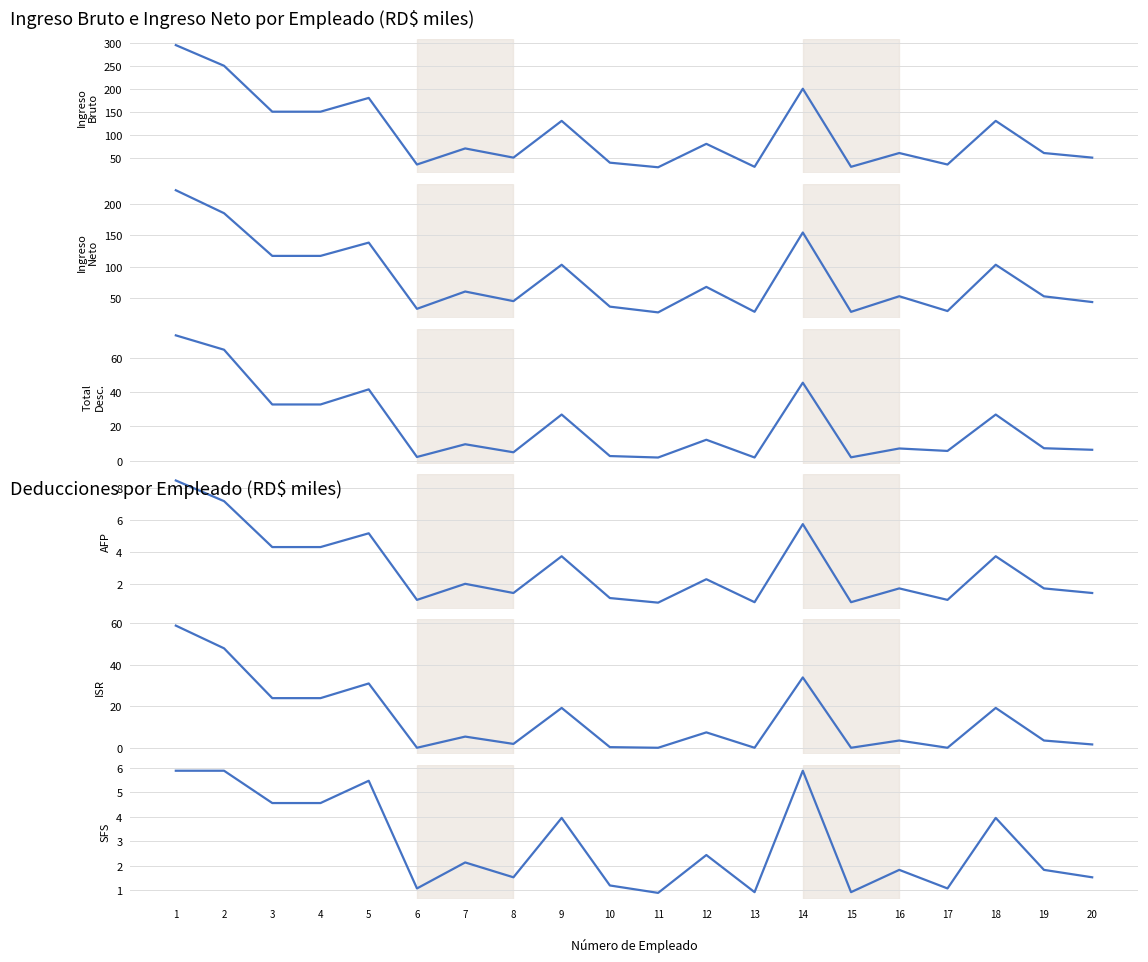

True or false: SFS and TOTAL DESC. cross at least once.

False